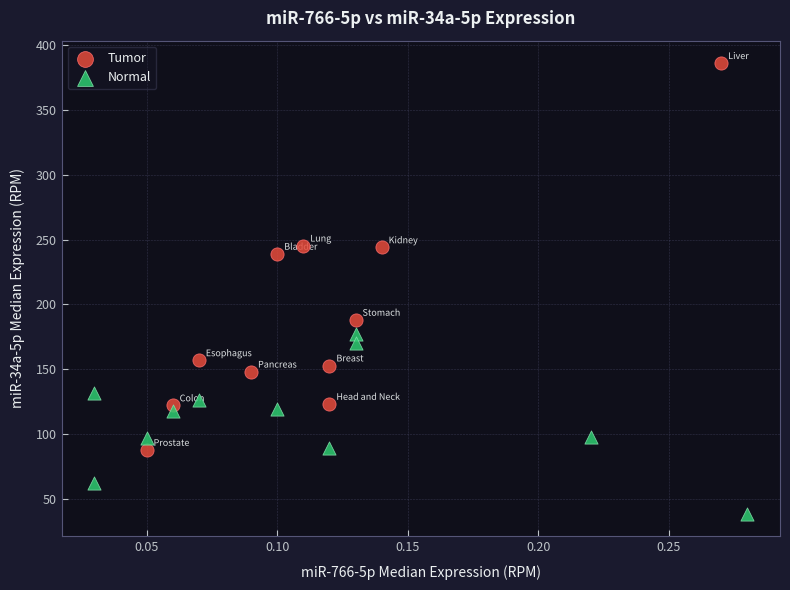

Which series reaches the minimum Y coordinate?

Normal